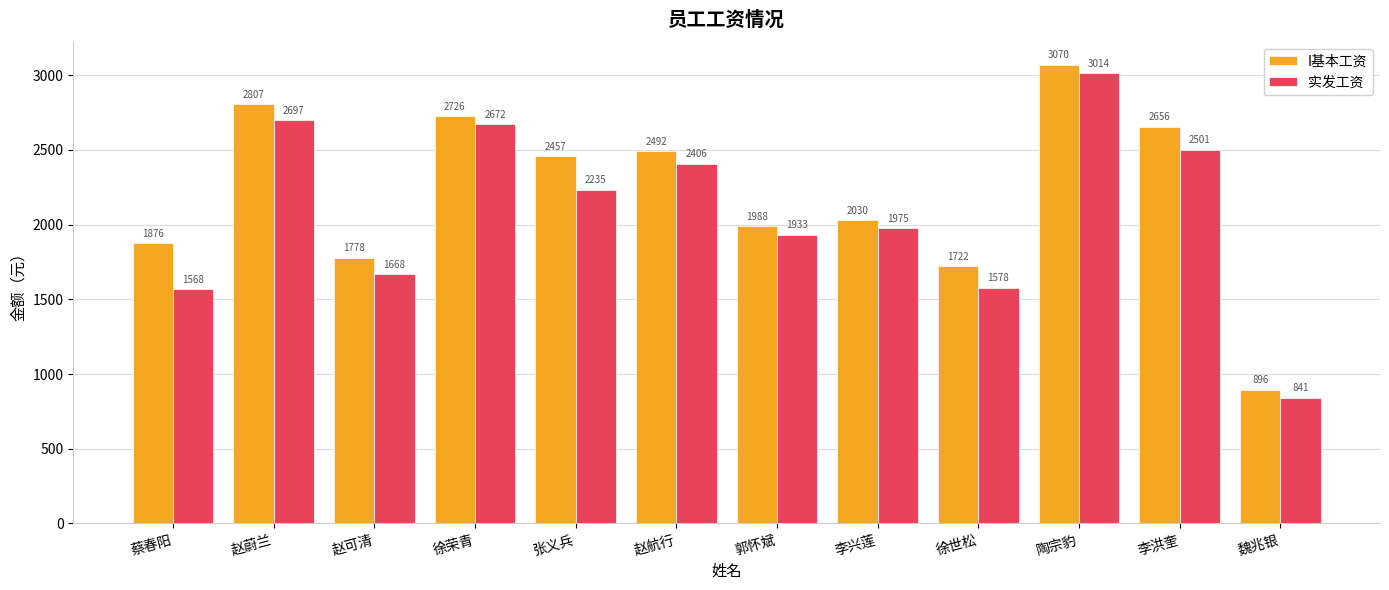

List the labels in order of 实发工资 value, smallest first.

魏兆银, 蔡春阳, 徐世松, 赵可清, 郭怀斌, 李兴莲, 张义兵, 赵航行, 李洪奎, 徐荣青, 赵蔚兰, 陶宗豹